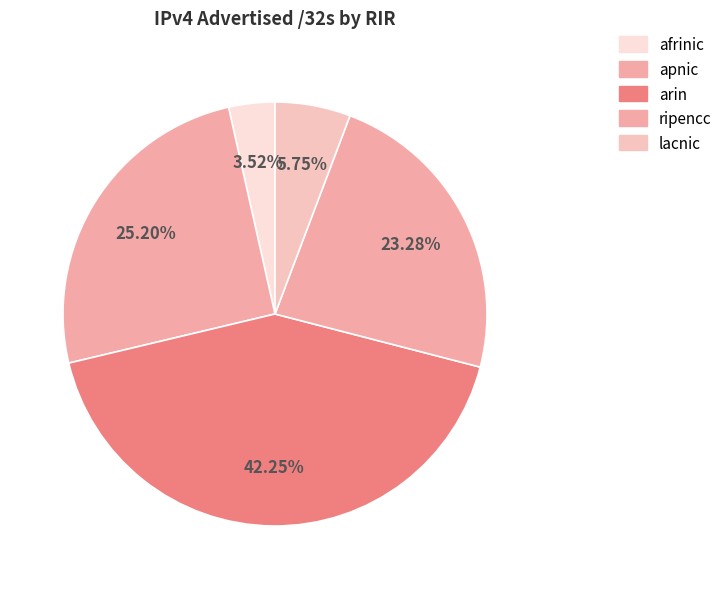

How many segments does this pie chart have?

5